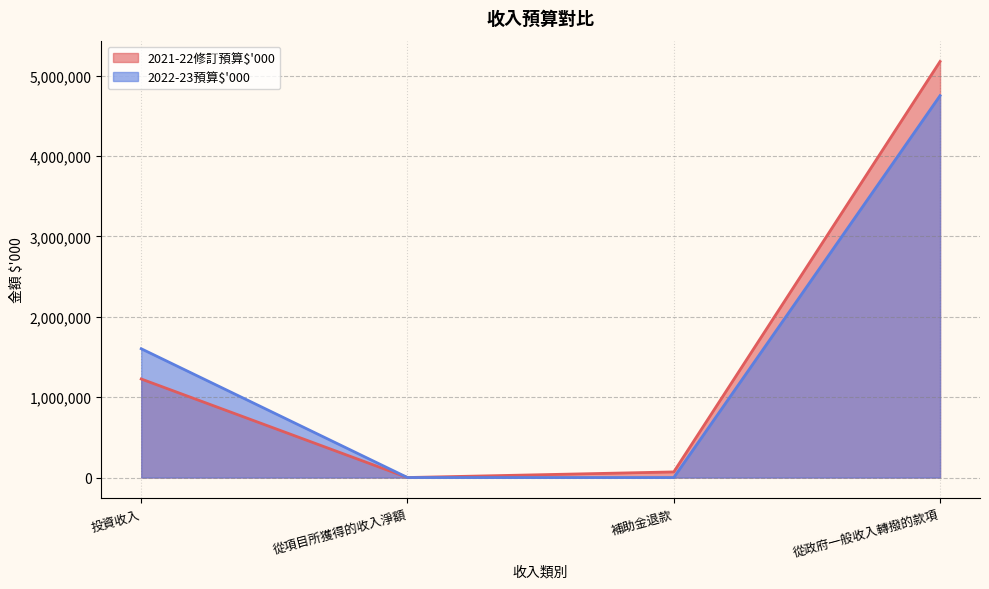

What is the label of the 3rd point from the left?

補助金退款